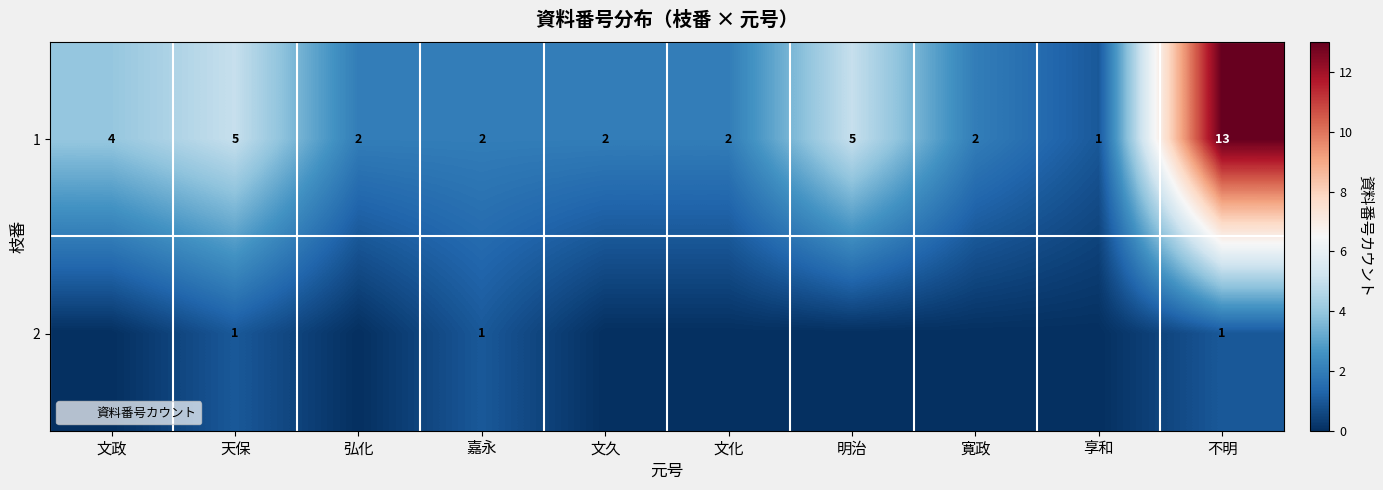

Rank the series at 嘉永 from lowest to highest value.

2, 1